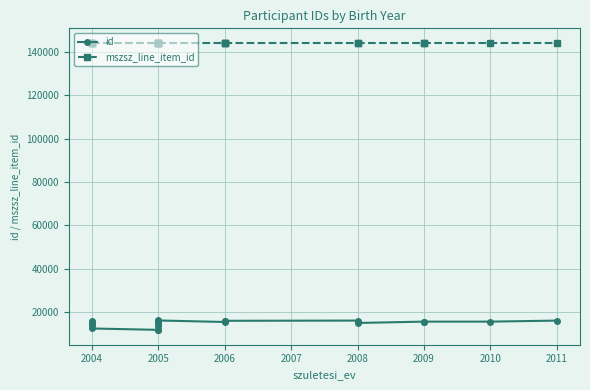

Is it true that mszsz_line_item_id equals 144253 at 2009?

True